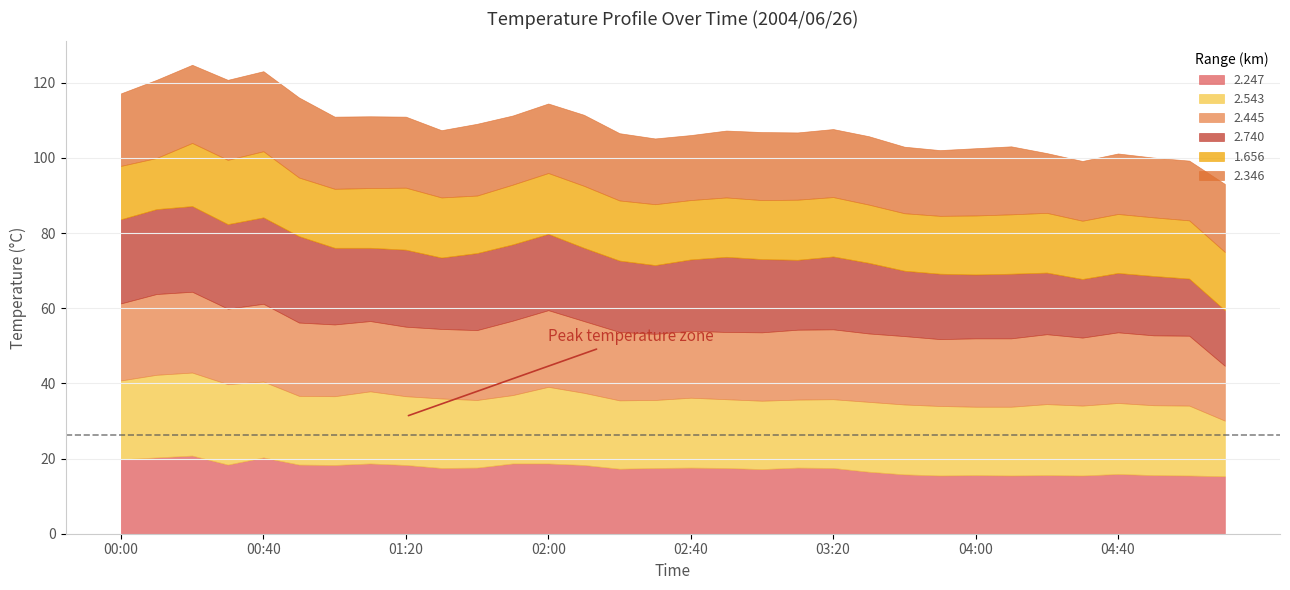

The value of 2.445 at 01:20 is 18.5. True or false?

True